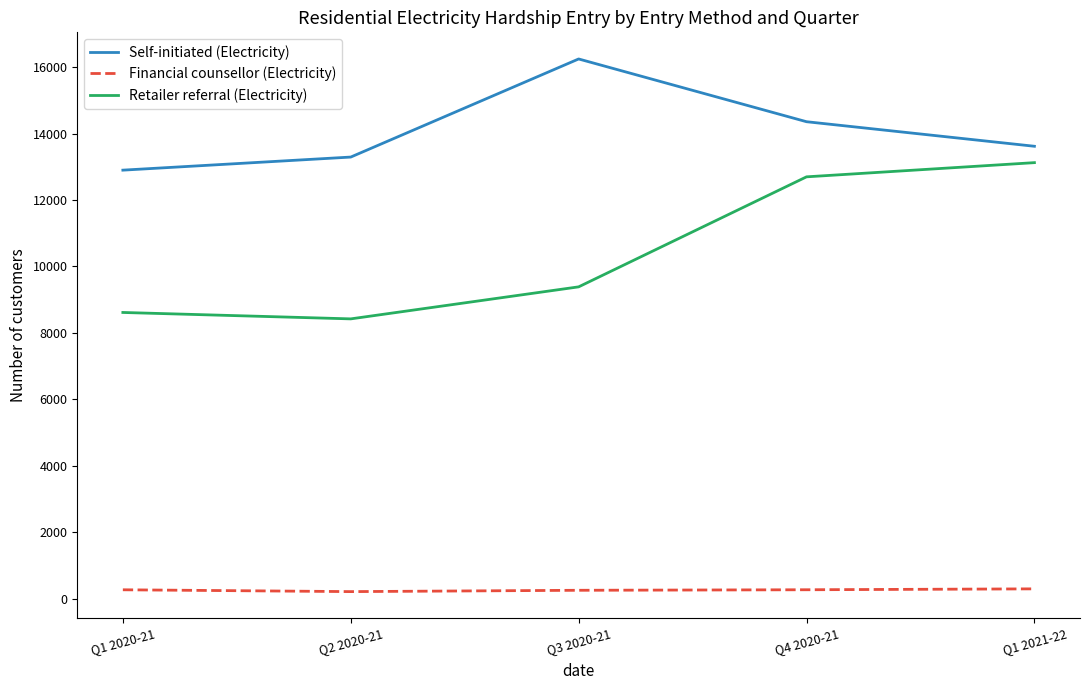

Rank the series by their average value, from lowest to highest.

Financial counsellor (Electricity), Retailer referral (Electricity), Self-initiated (Electricity)